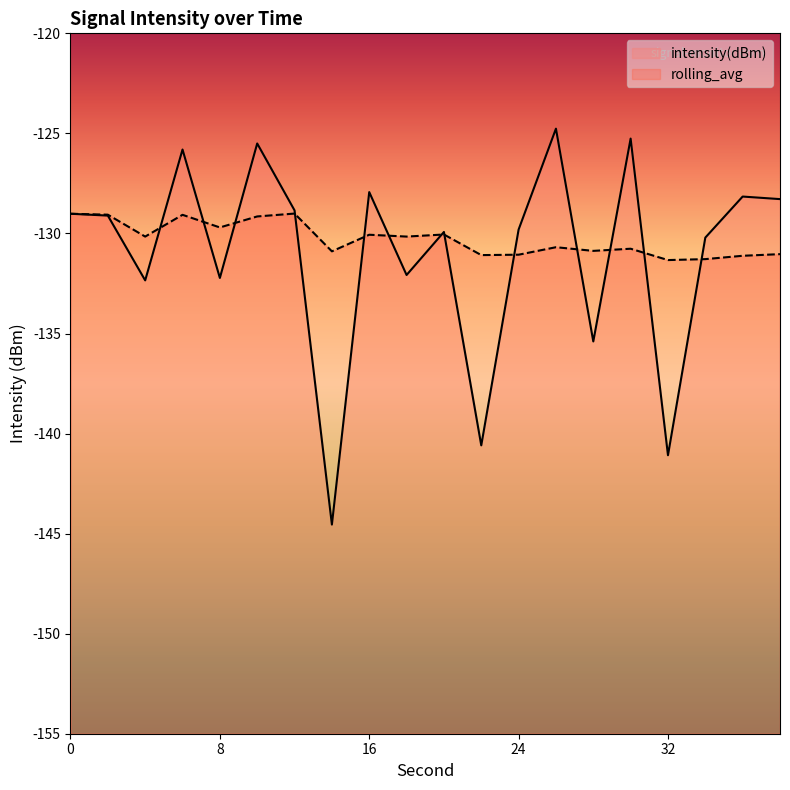

List the series in order of their overall mean, lowest first.

intensity(dBm), rolling_avg